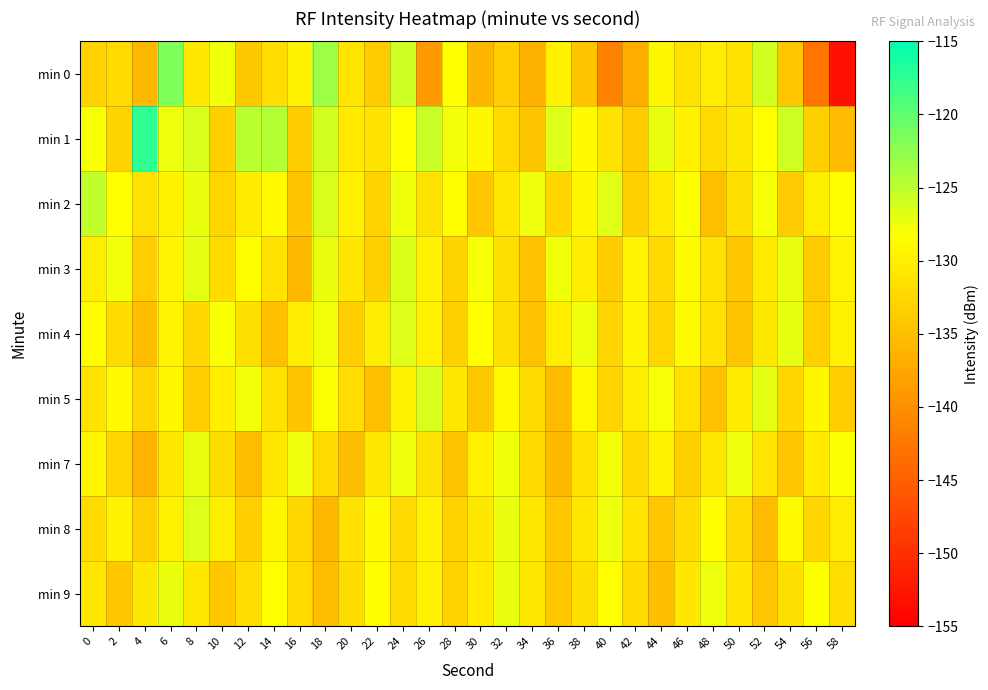

At 54, list the series in order from smallest to largest.

min 0, min 7, min 2, min 5, min 9, min 8, min 3, min 4, min 1